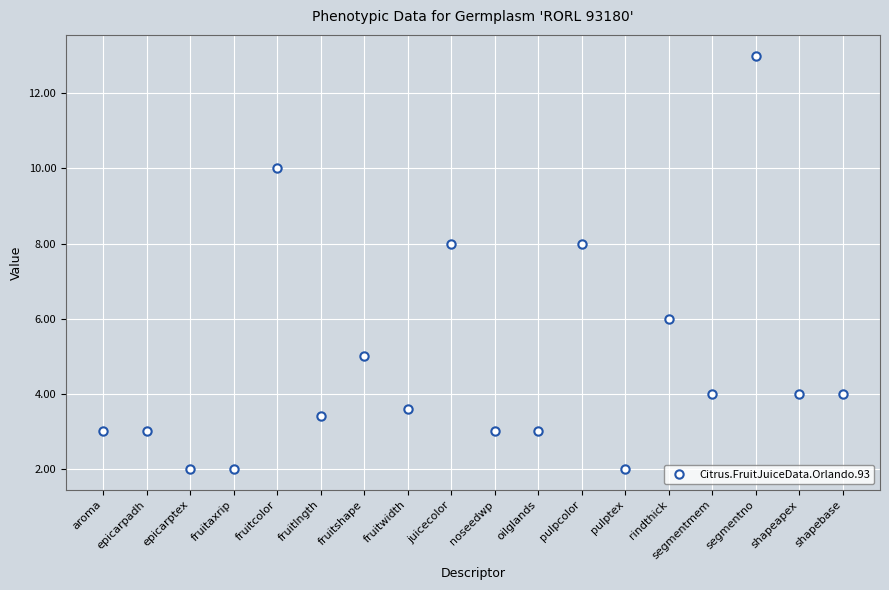

The chart shows a value of 4.0 at shapebase. True or false?

True